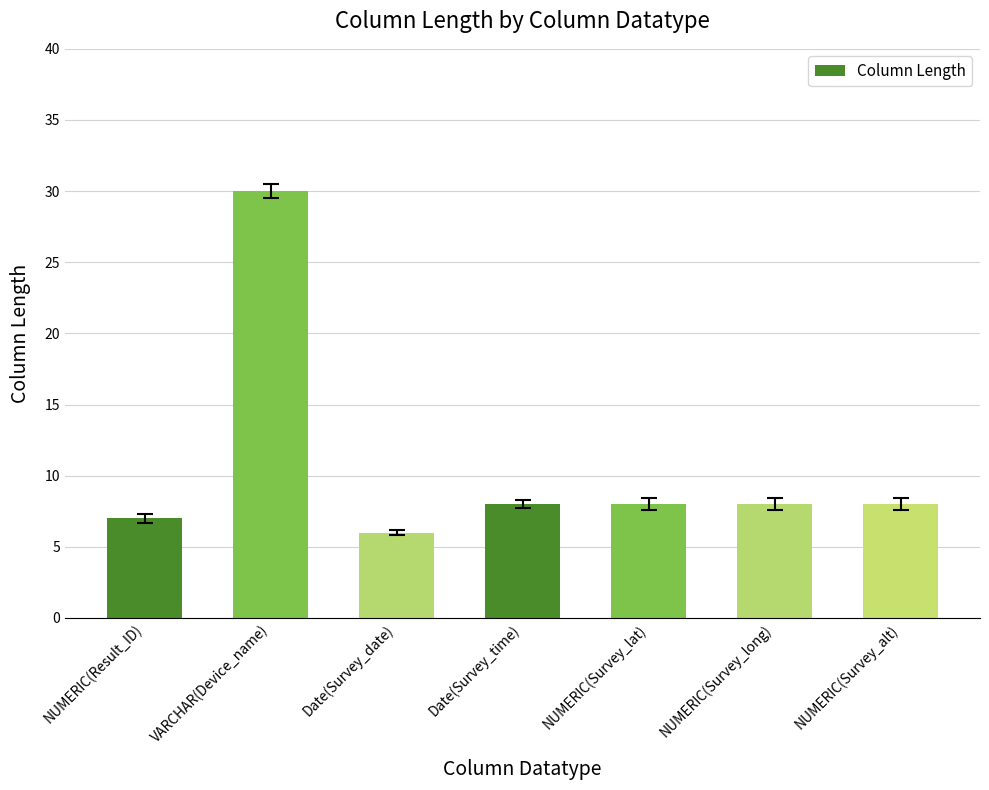

Are the bars horizontal?

No